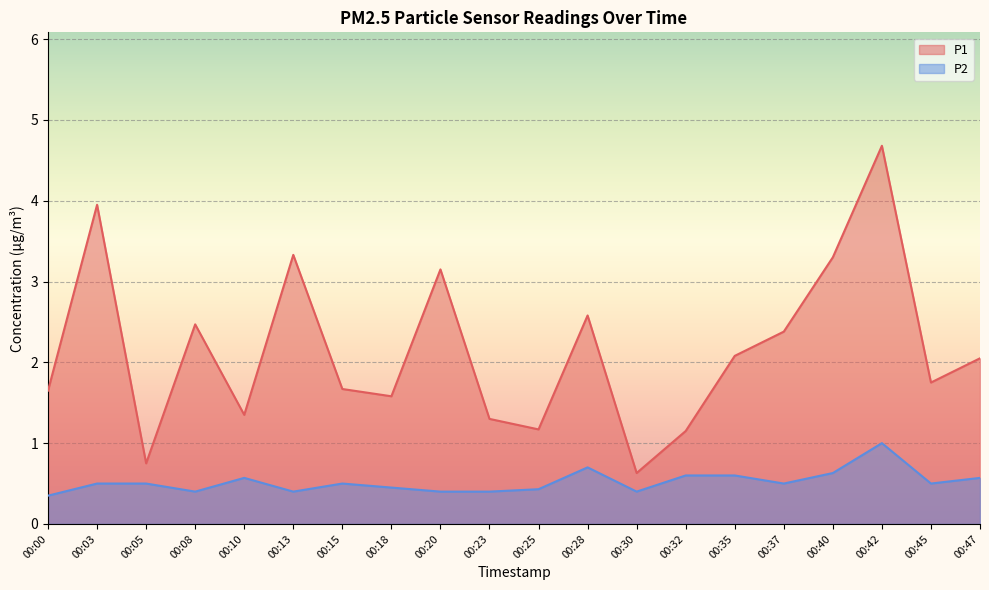

What is the minimum value shown in the chart?

0.3